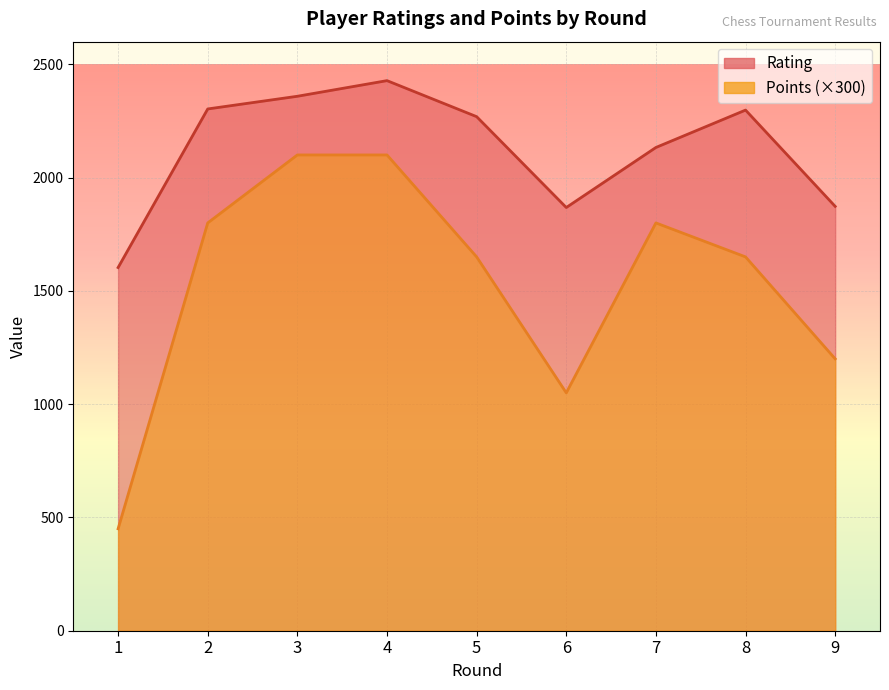

How many data points does each series have?

9